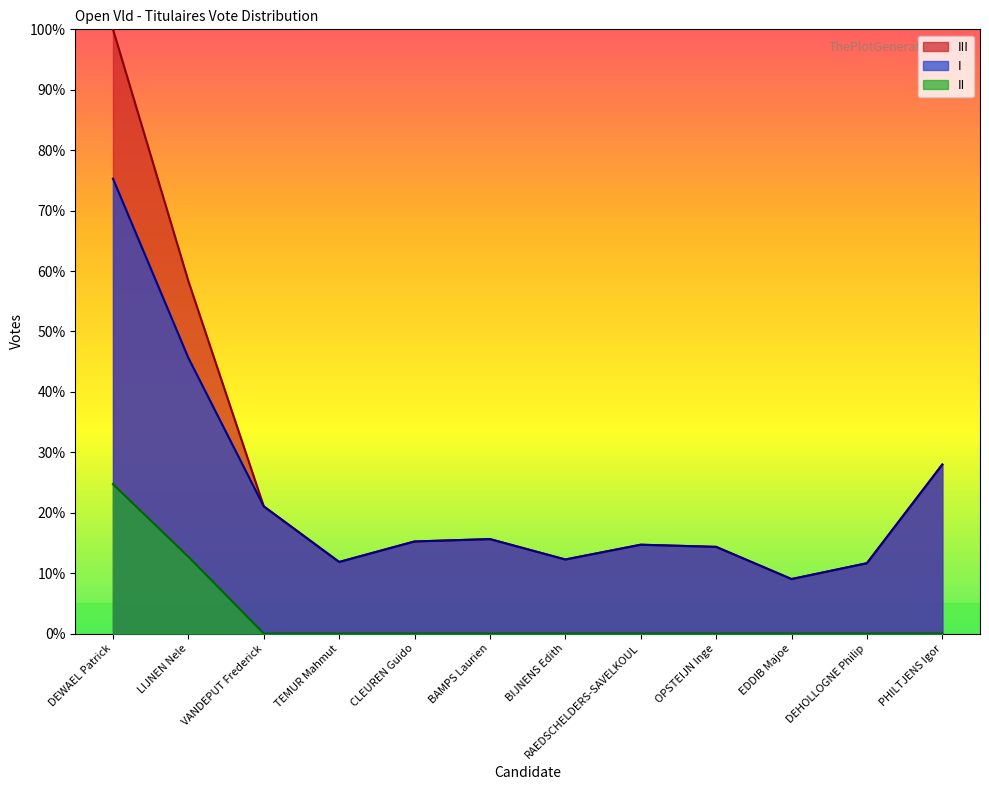

Which has a higher value, OPSTEIJN Inge or DEWAEL Patrick?

DEWAEL Patrick